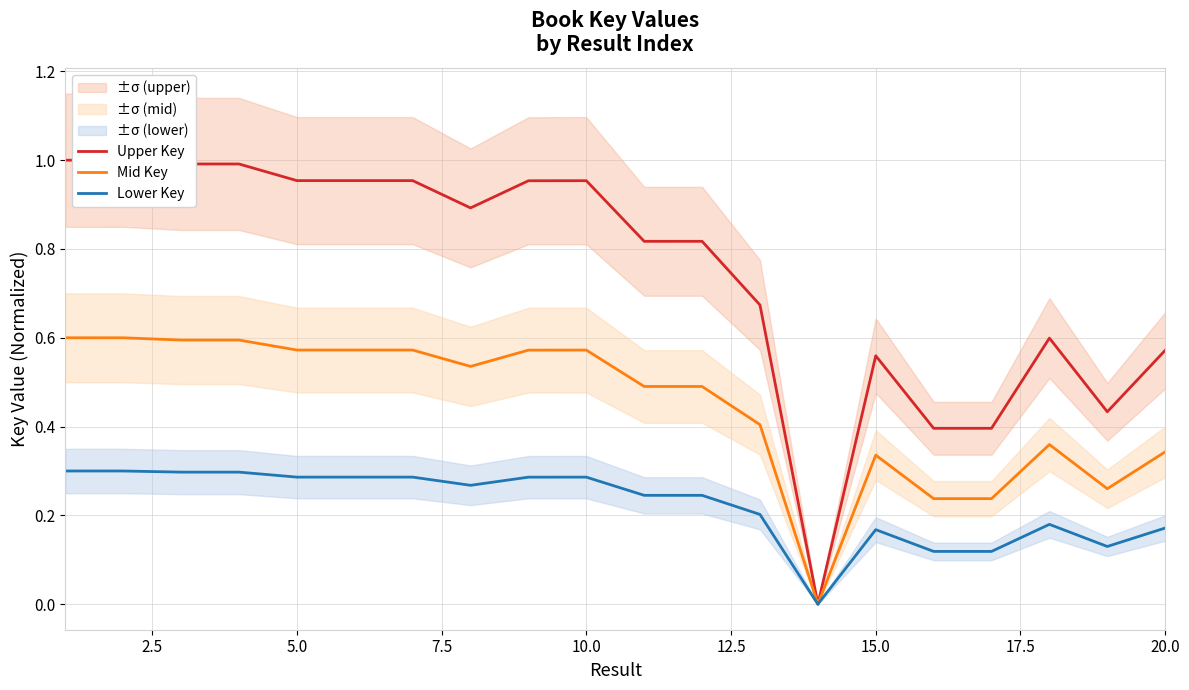

Which series has the largest total across all categories?

Upper Key